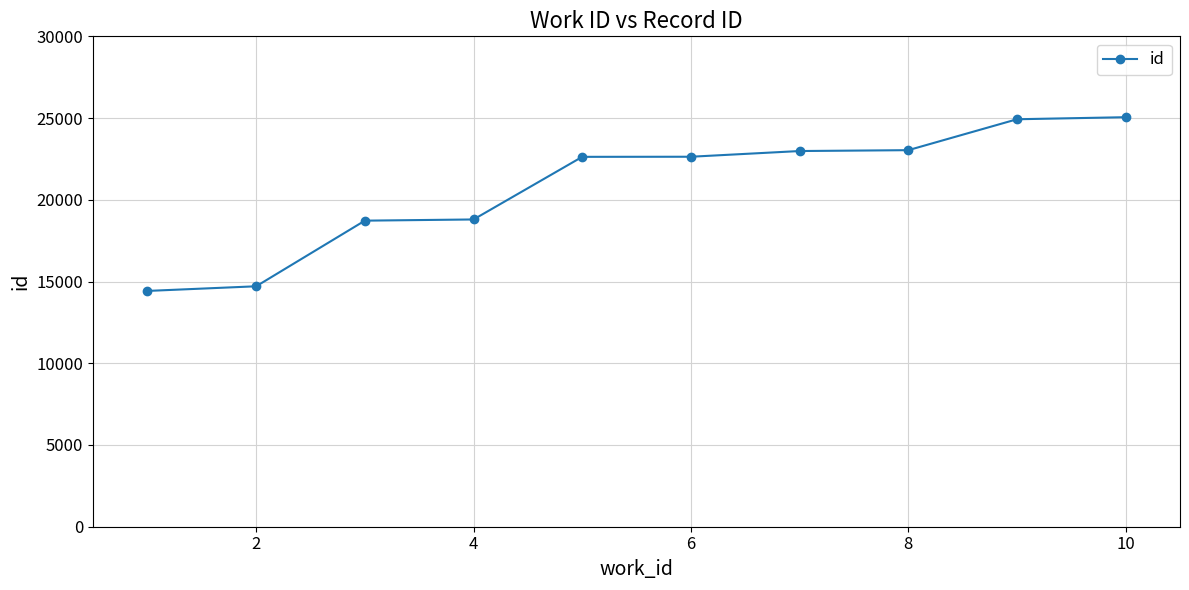

What is the value of the 2nd point from the left?

14709